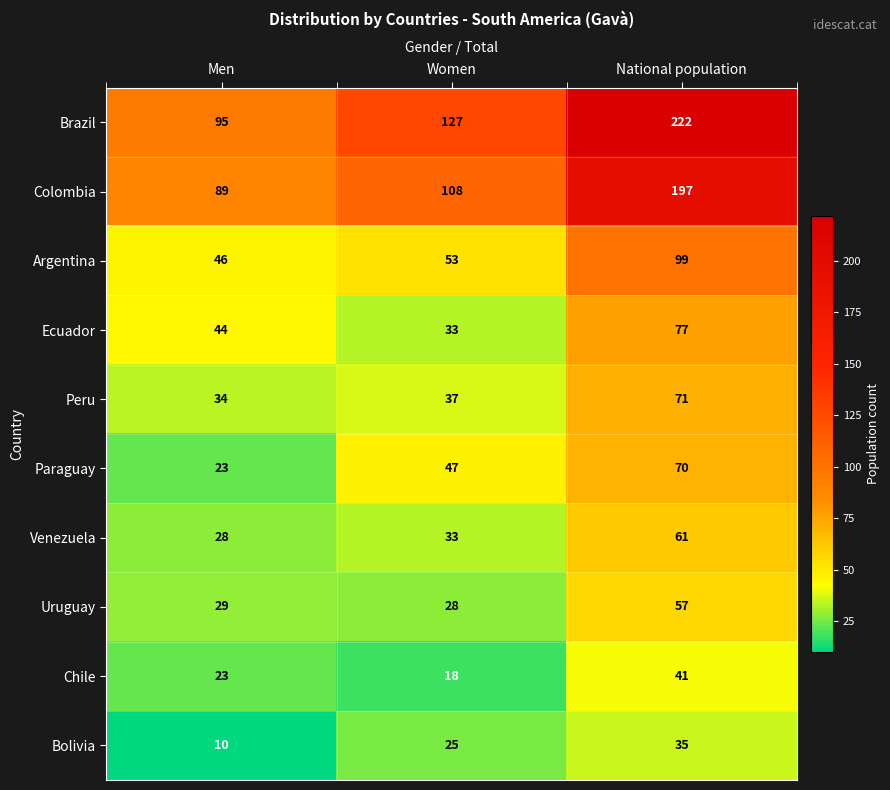

What is the difference between the highest and lowest values at National population?

187